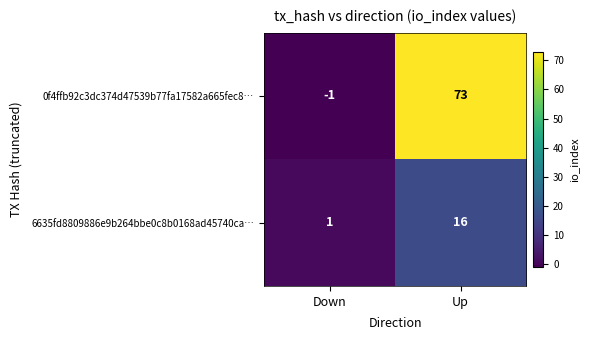

Reading left to right, extract all data points from this chart.

0f4ffb92c3dc374d47539b77fa17582a665fec8…: Down=-1	Up=73
6635fd8809886e9b264bbe0c8b0168ad45740ca…: Down=1	Up=16